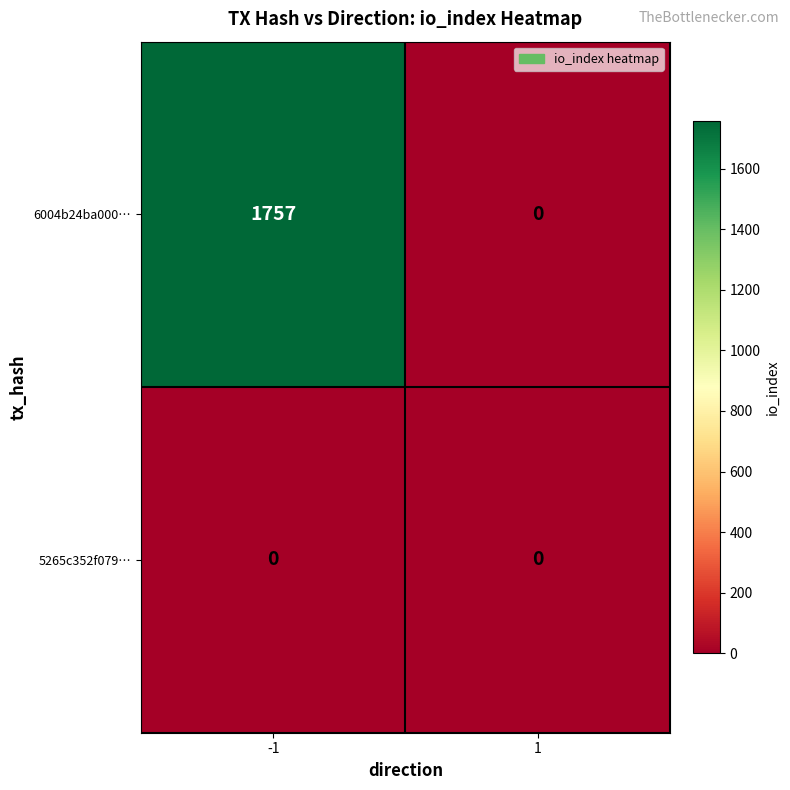

Which series changed the most between -1 and 1?

6004b24ba000…